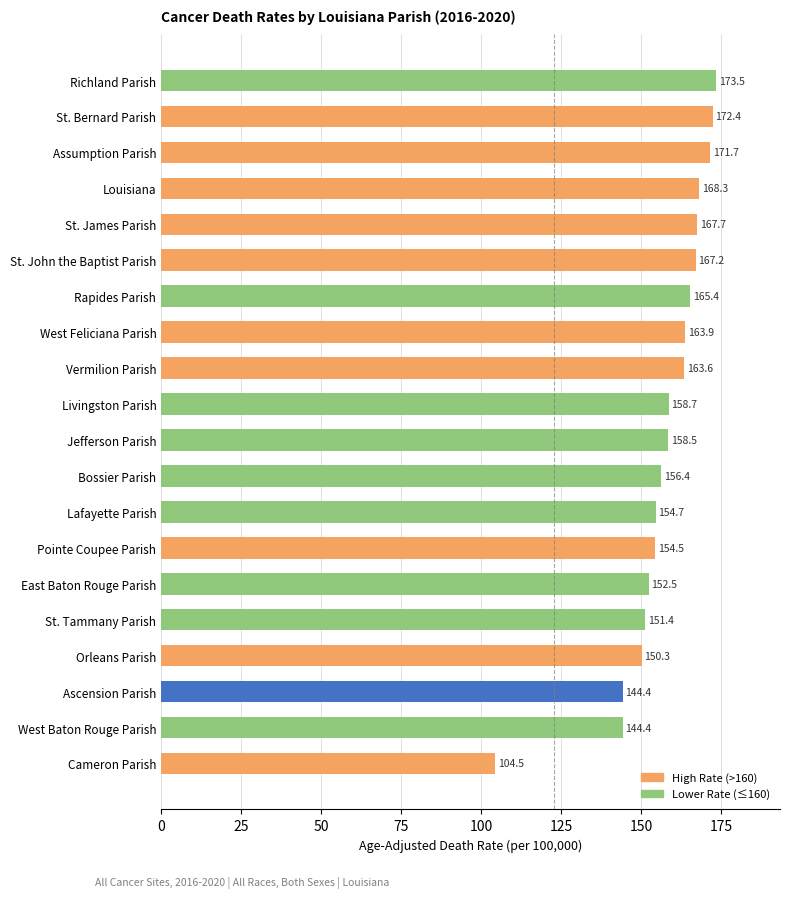

Reading top to bottom, transcribe all the data shown in this chart.

Richland Parish=173.5	St. Bernard Parish=172.4	Assumption Parish=171.7	Louisiana=168.3	St. James Parish=167.7	St. John the Baptist Parish=167.2	Rapides Parish=165.4	West Feliciana Parish=163.9	Vermilion Parish=163.6	Livingston Parish=158.7	Jefferson Parish=158.5	Bossier Parish=156.4	Lafayette Parish=154.7	Pointe Coupee Parish=154.5	East Baton Rouge Parish=152.5	St. Tammany Parish=151.4	Orleans Parish=150.3	Ascension Parish=144.4	West Baton Rouge Parish=144.4	Cameron Parish=104.5